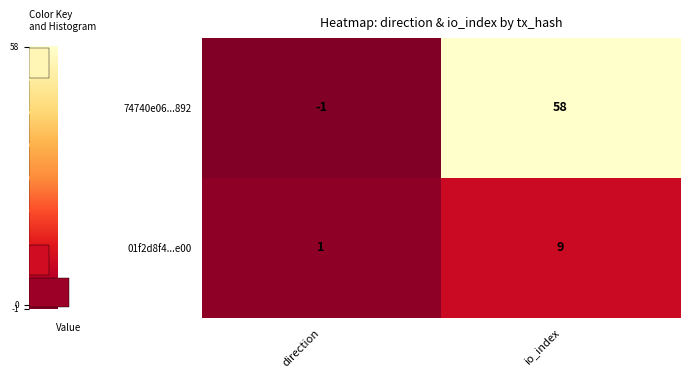

Reading left to right, transcribe all the data shown in this chart.

74740e06...892: direction=-1	io_index=58
01f2d8f4...e00: direction=1	io_index=9